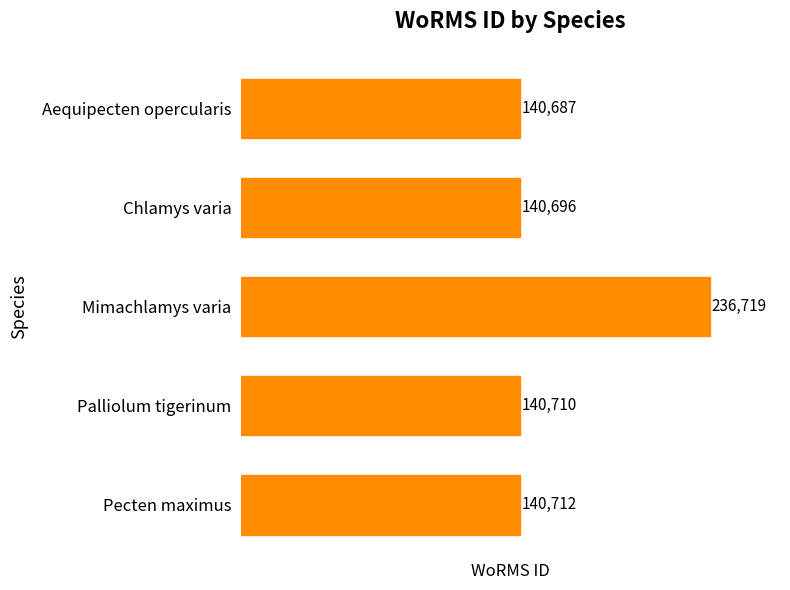

What is the ratio of the value at Chlamys varia to the value at Pecten maximus?

1.0